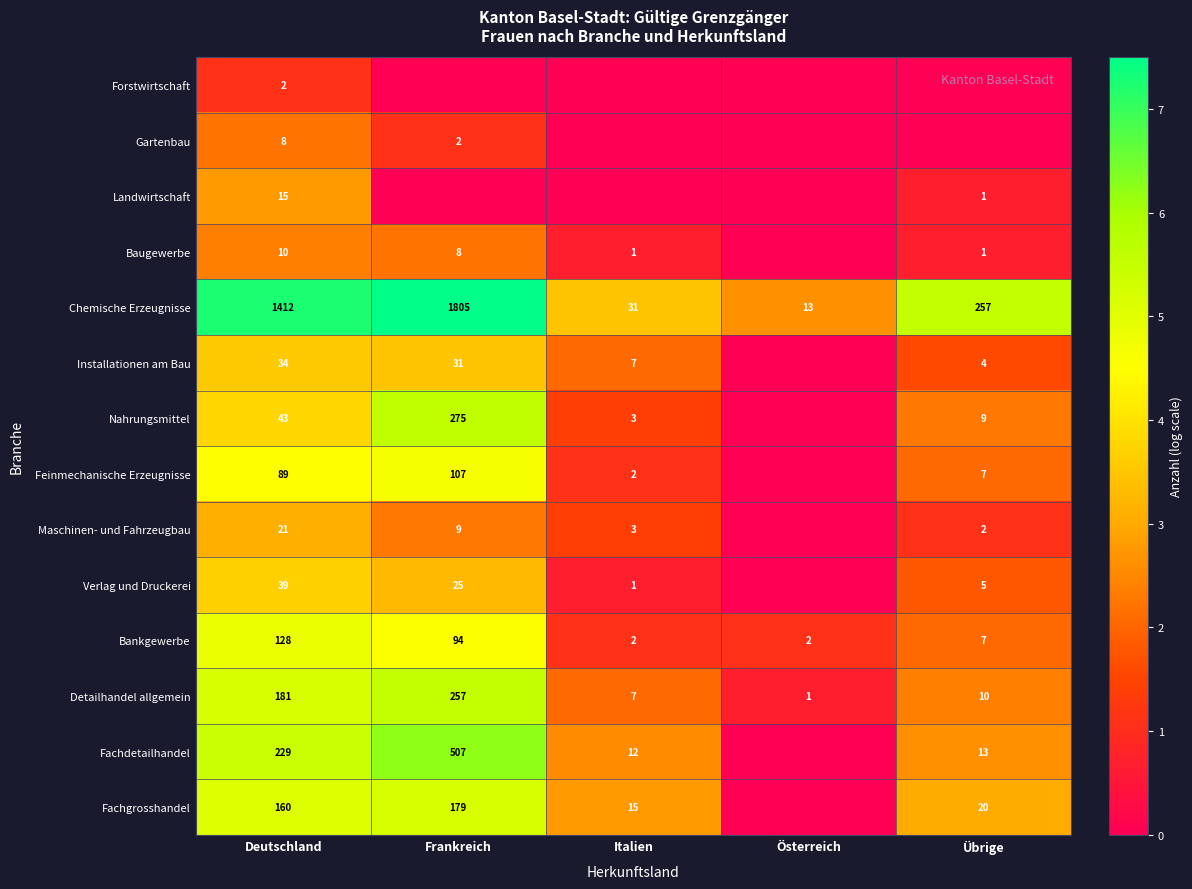

What is the difference between the Bankgewerbe values at Österreich and Frankreich?

92